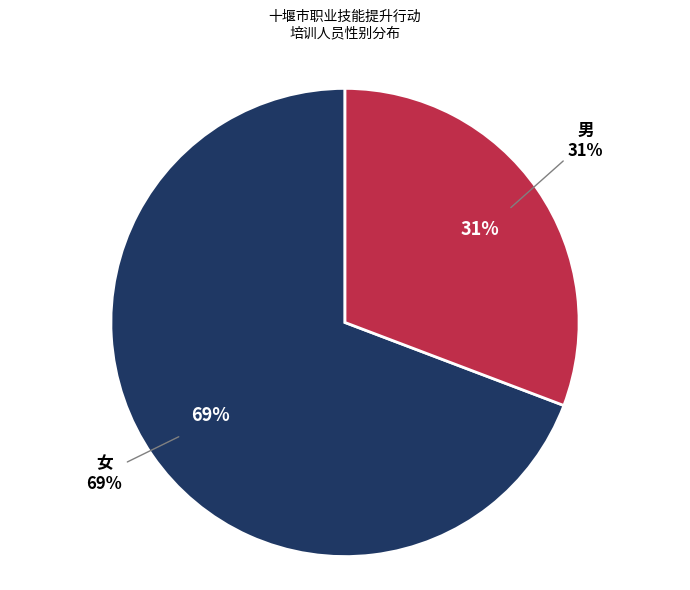

How many segments does this pie chart have?

2